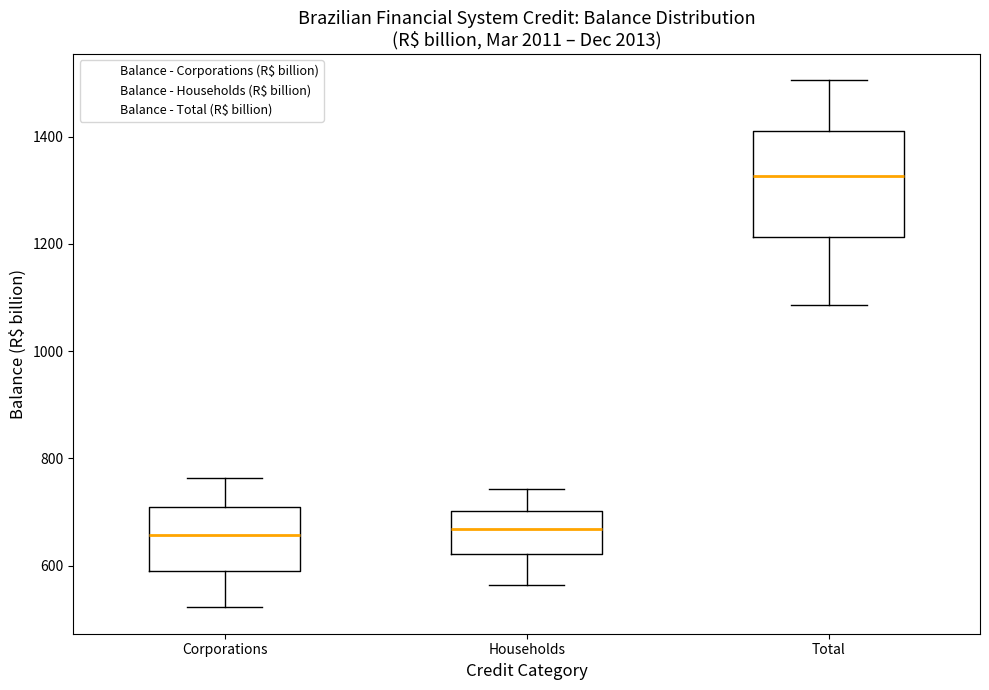

Reading left to right, transcribe this box plot: for each box, give where its median line is, the range the box spans, and where its two whiskers end, as read against the y-axis. The values are not printed on the chart, so give them approximately, as read against the axis.

Corporations: median 660, box 600 to 700, whiskers 520 to 760
Households: median 660, box 620 to 700, whiskers 560 to 740
Total: median 1320, box 1220 to 1420, whiskers 1080 to 1500